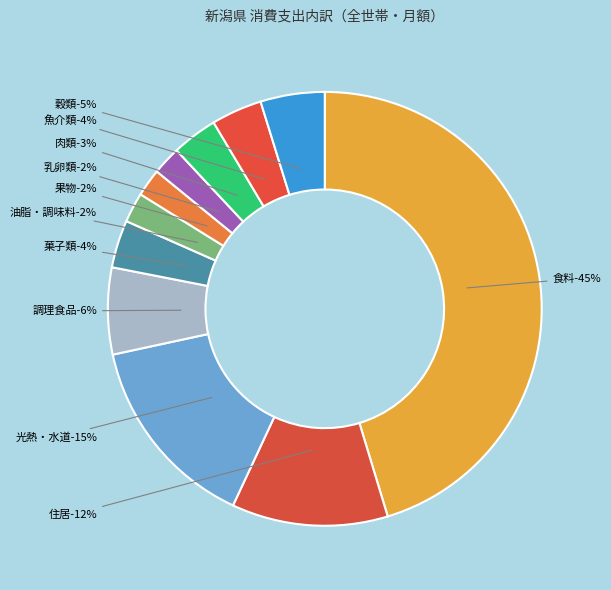

To the nearest percent, what is the difference between the largest and smallest slice percentages?

43%